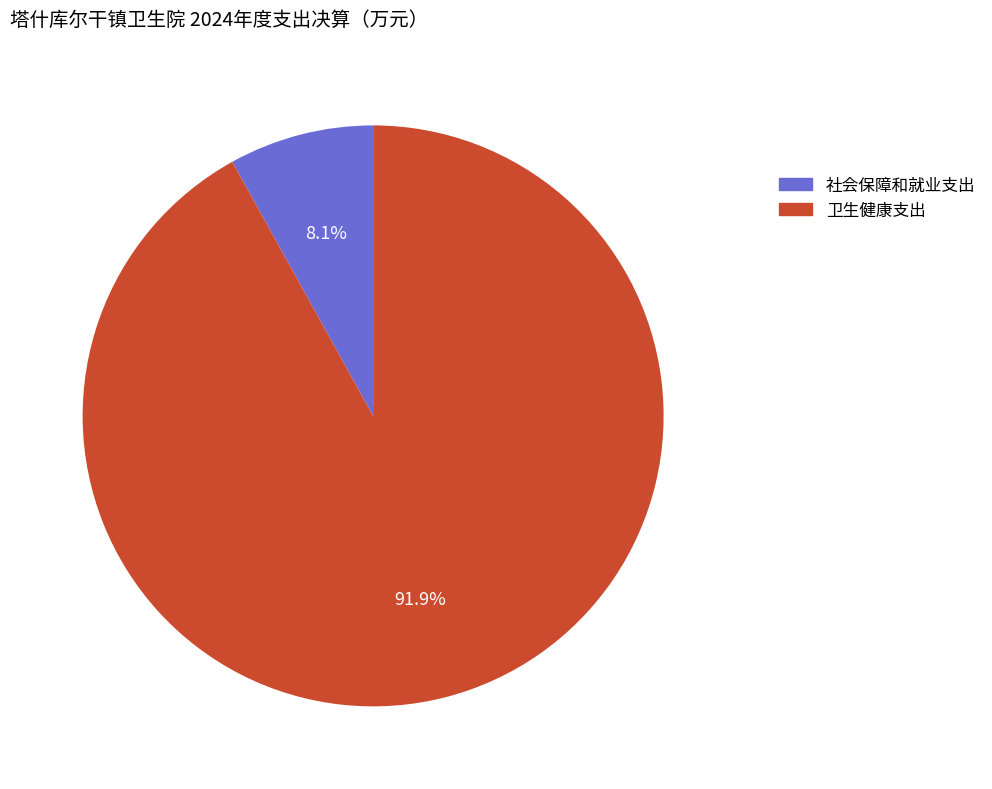

Which slice represents more than half of the pie?

卫生健康支出